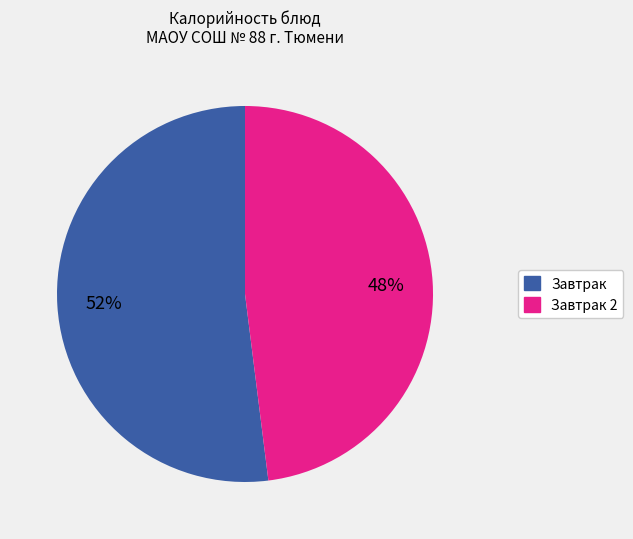

Does any single category account for the majority?

Yes